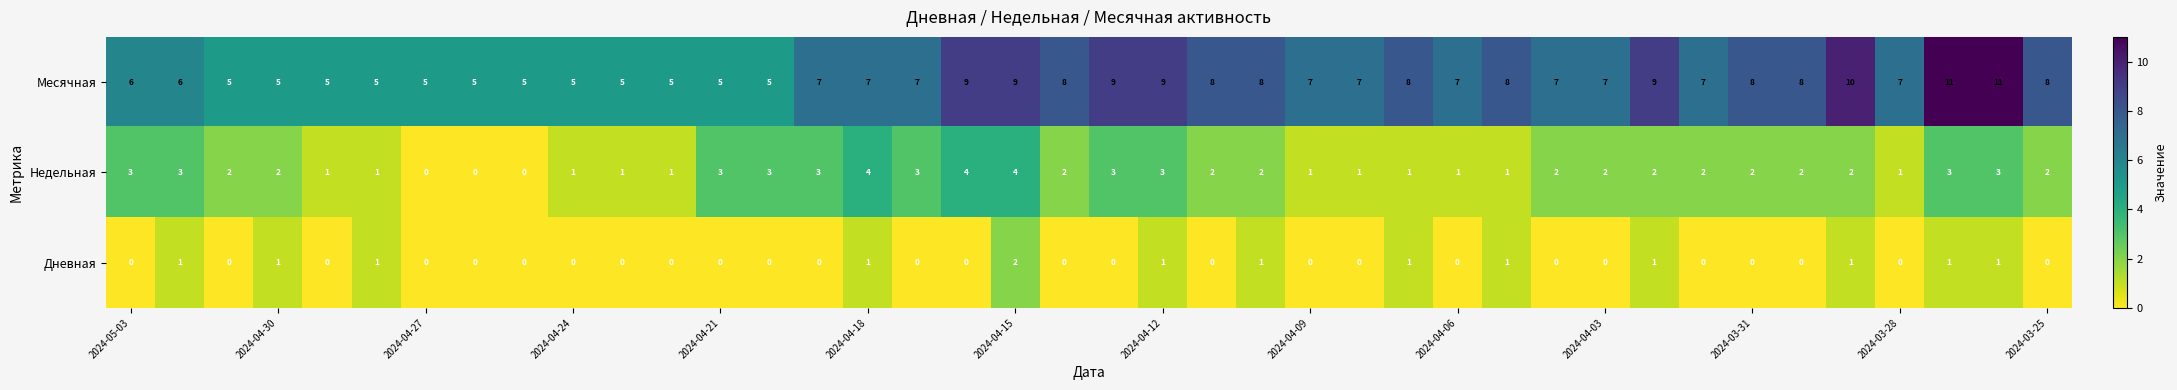

List the series in order of their overall mean, lowest first.

Дневная, Недельная, Месячная